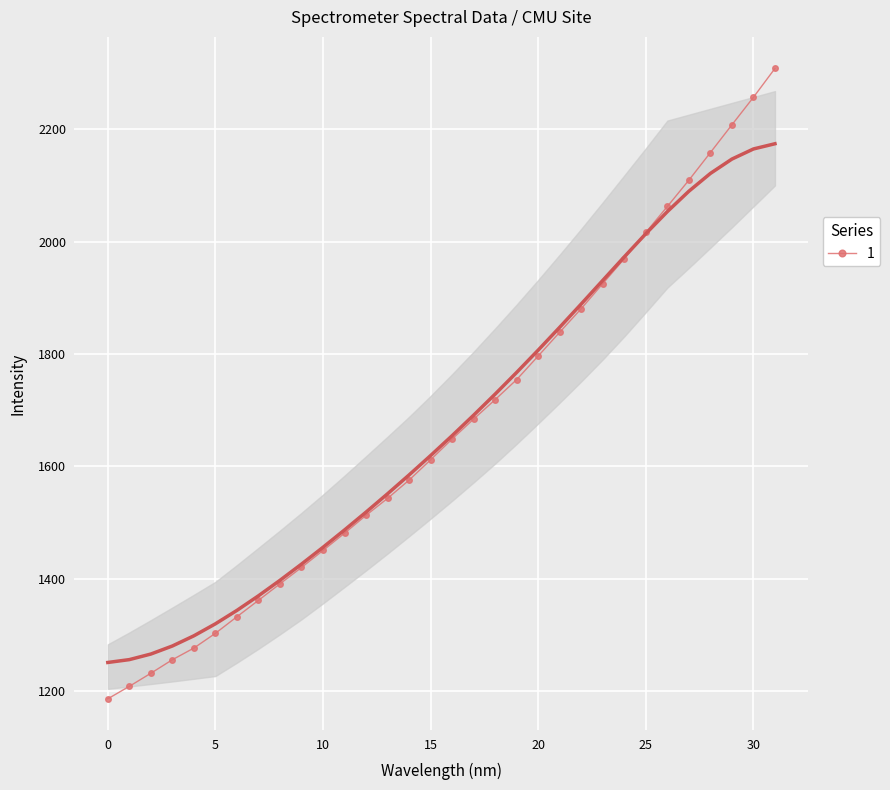

Is it true that 1 equals 1186.4 at 0?

True